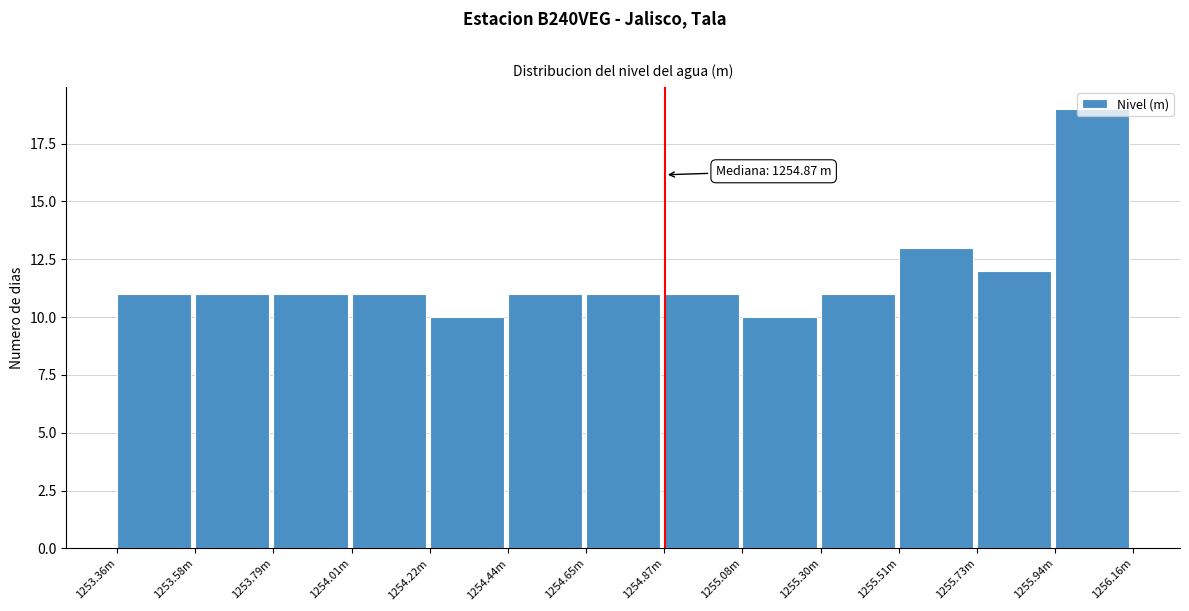

What is the change in value from 1253.58m to 1255.94m?

+8